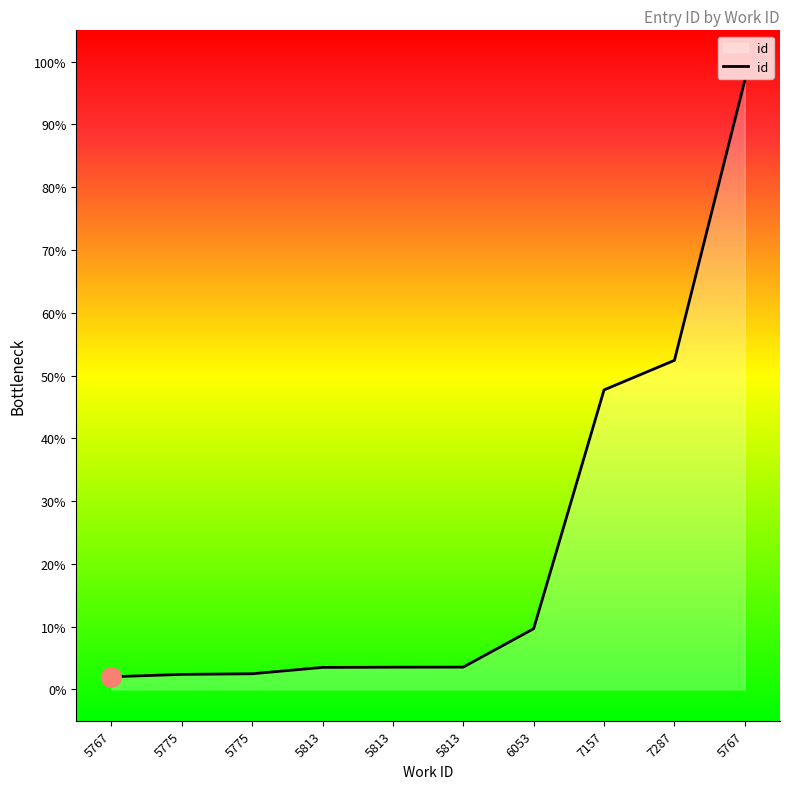

True or false: there are more than 2 points higher than both neighbors.

False